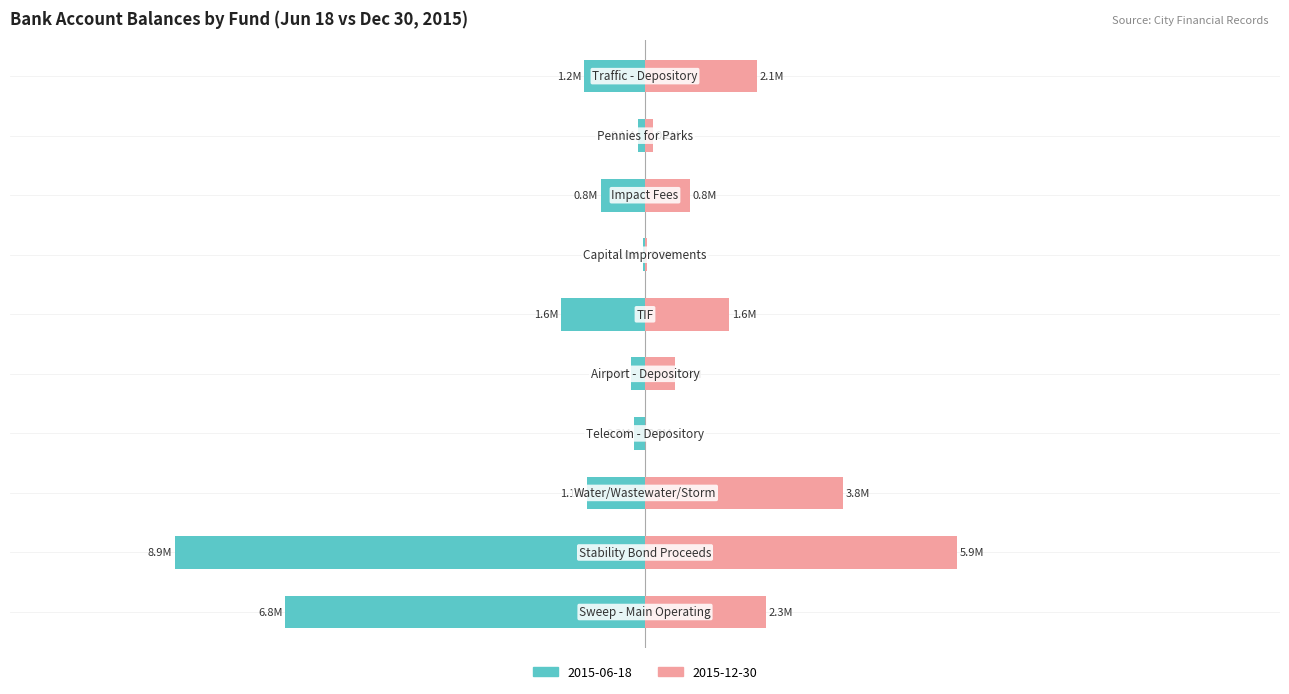

Read the 2015-12-30 value at Traffic - Depository.

2.1